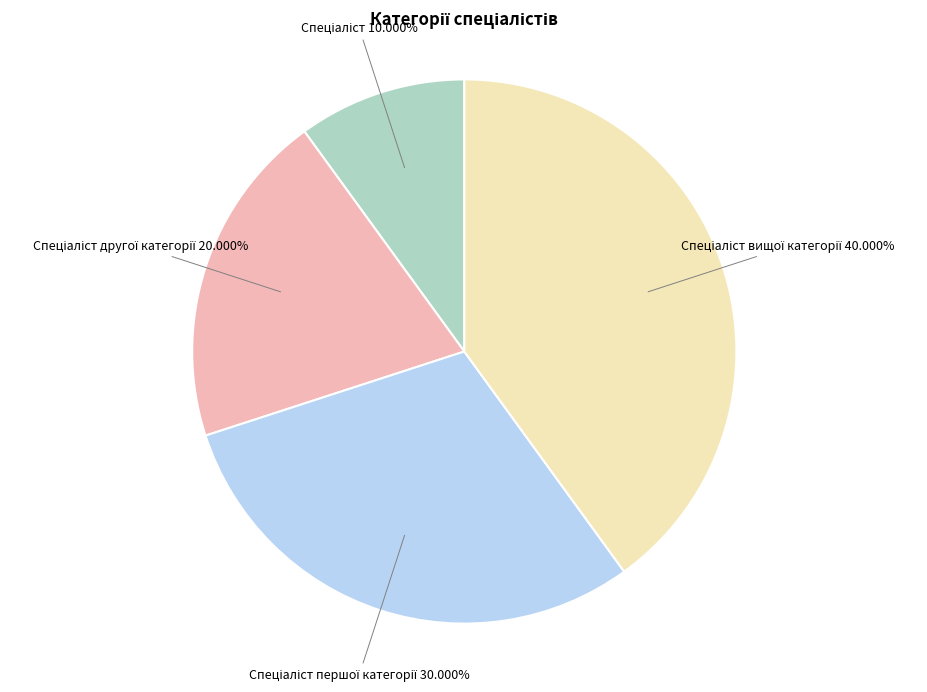

Does any single category account for the majority?

No